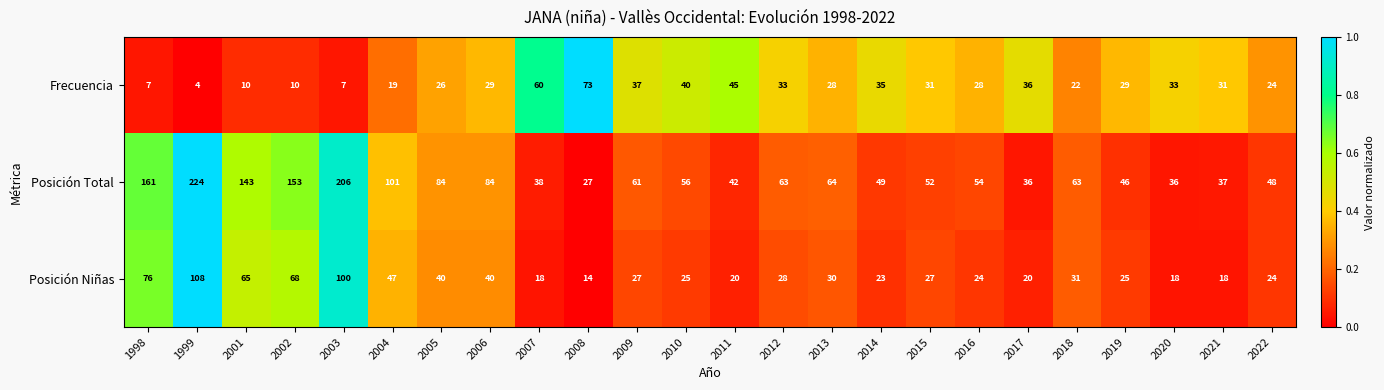

What is the maximum value shown in the chart?

224